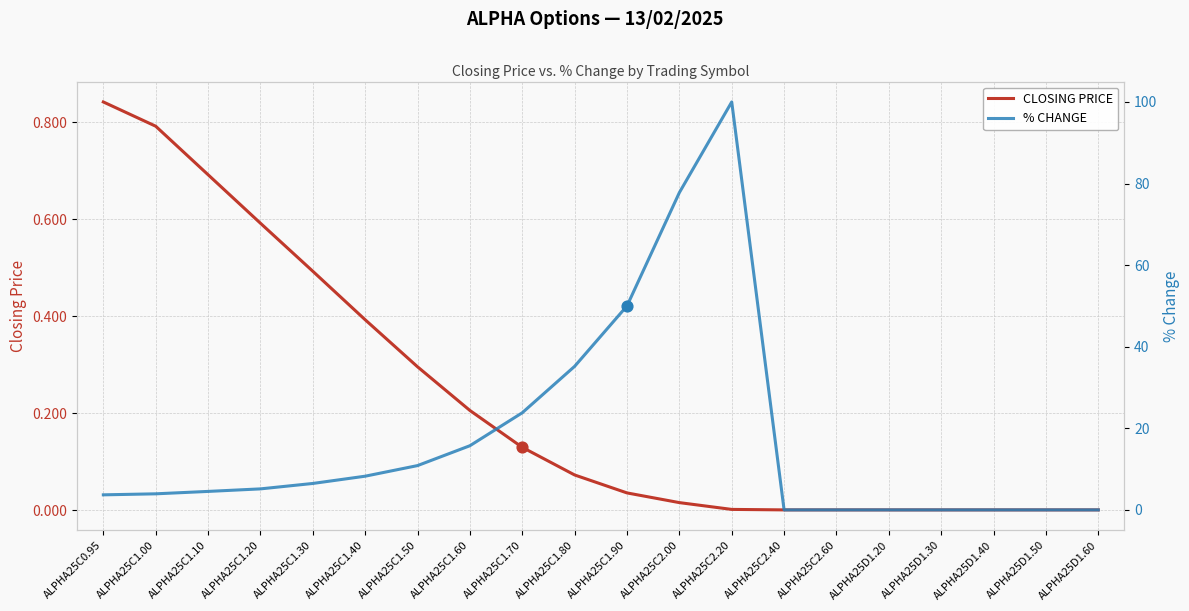

At how many categories does at least one series exceed 19?

5